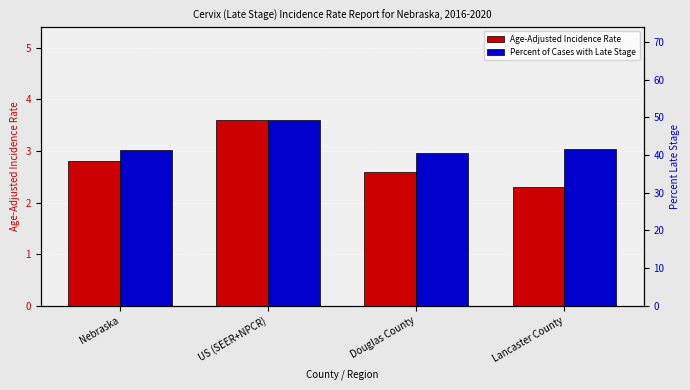

List the series in order of their peak value, highest first.

Percent of Cases with Late Stage, Age-Adjusted Incidence Rate